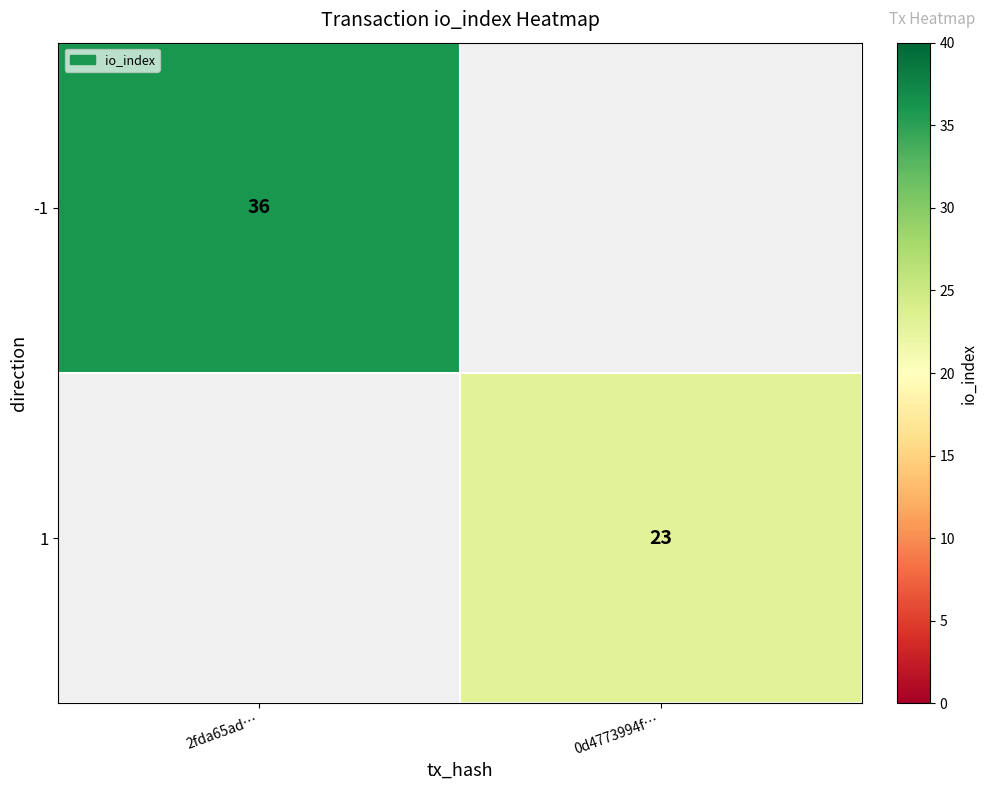

Is it true that 1 equals 23 at 0d4773994f…?

True